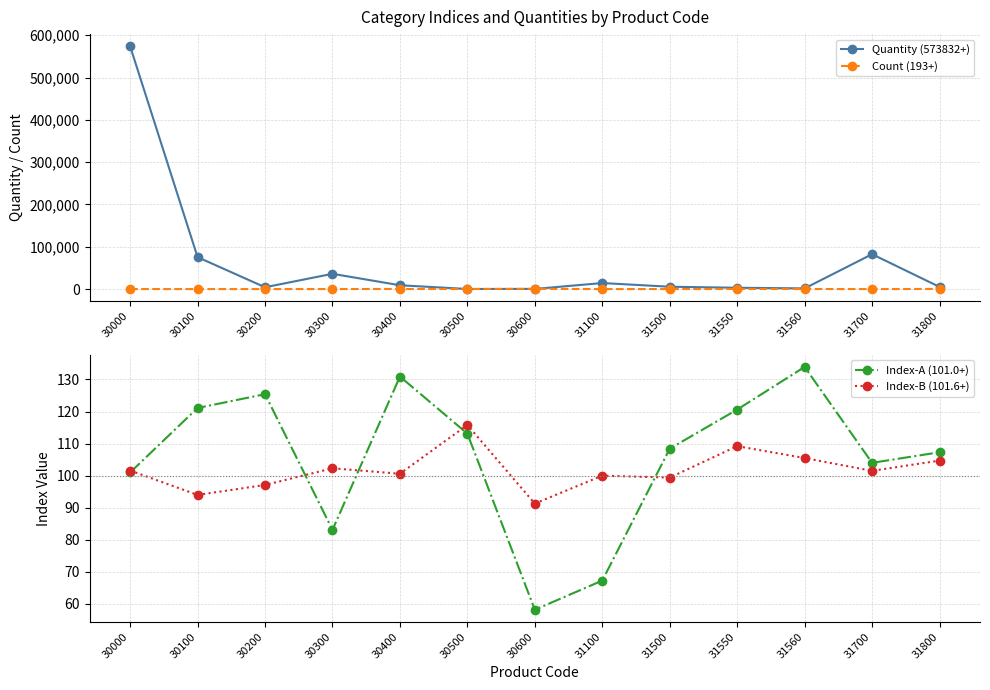

The Count (193+) series shows 274.4 at 30000. True or false?

False